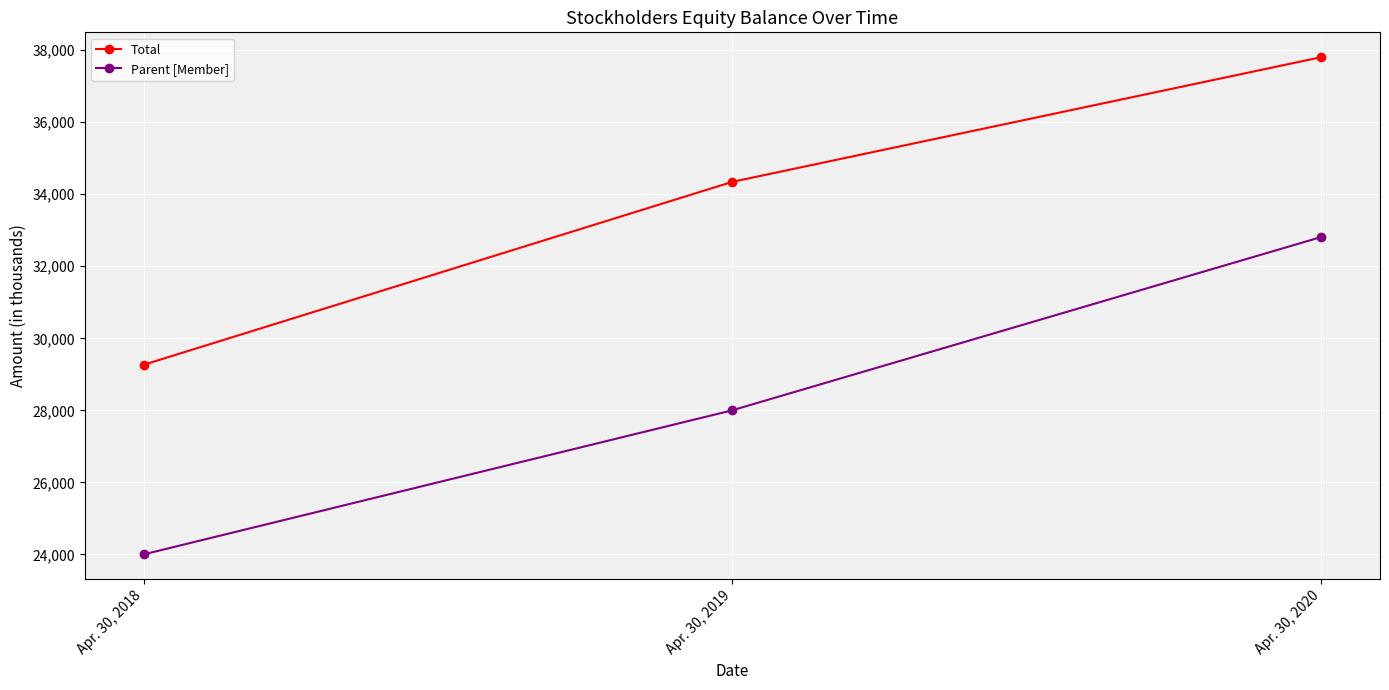

What is the sum of the Total values at Apr. 30, 2020 and Apr. 30, 2018?

67070